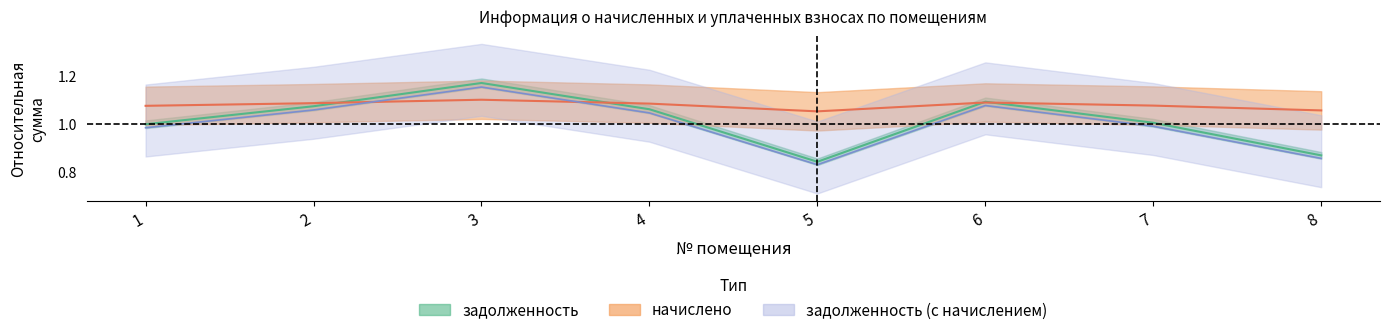

Is the value of задолженность at 5 greater than the value of задолженность (с начислением) at 4?

No